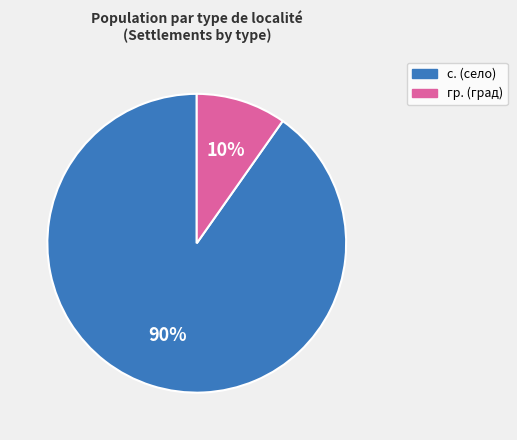

The с. slice represents 90% of the pie. True or false?

True